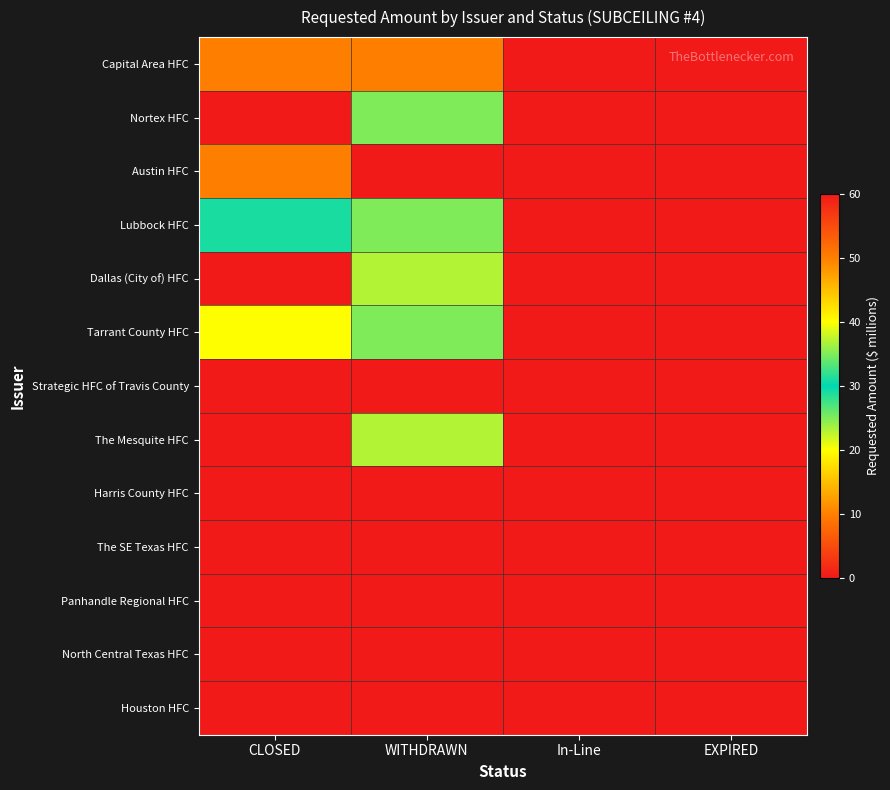

What is the maximum value shown in the chart?

60